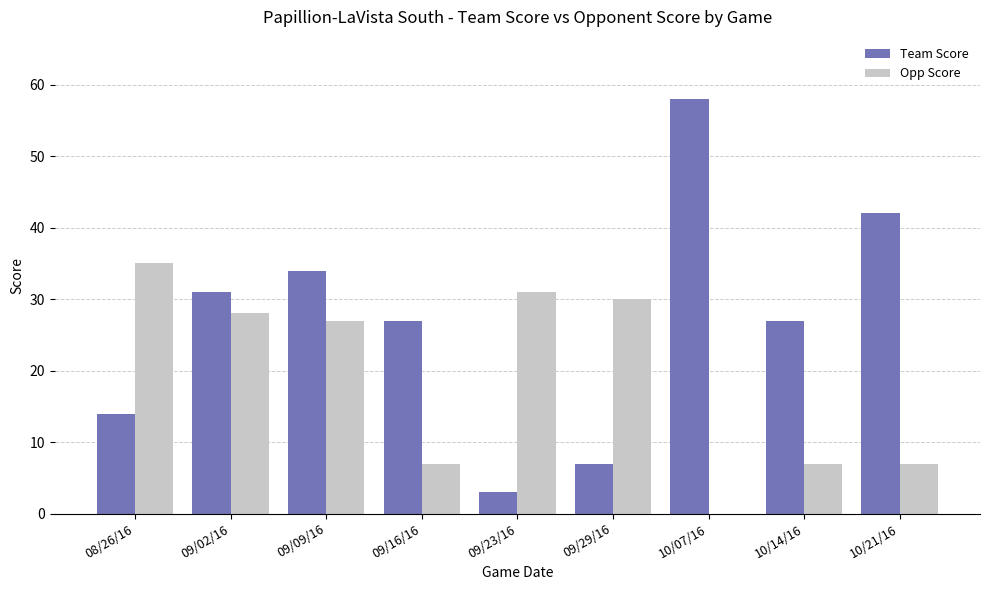

What is the difference between the Team Score values at 09/29/16 and 09/16/16?

20